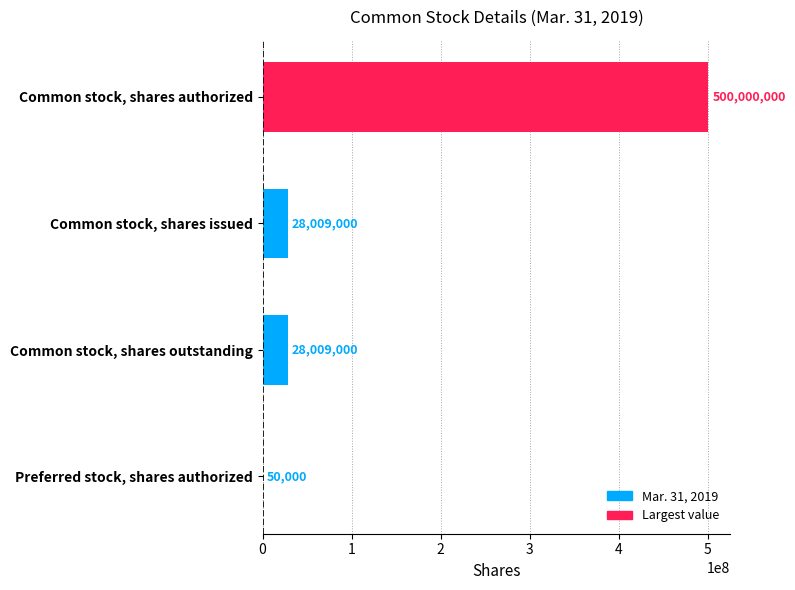

Count the number of data series in this chart.

1